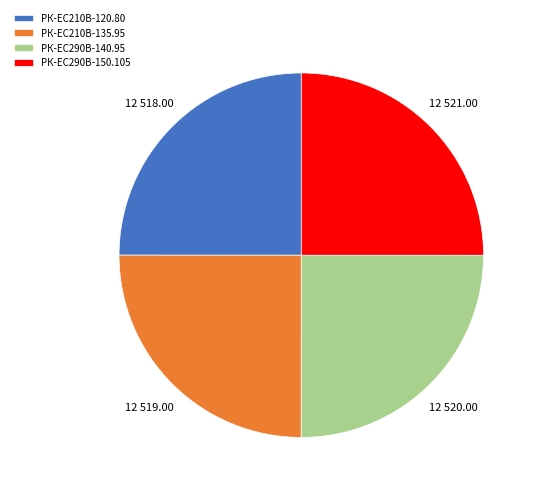

Is it true that РК-ЕС290В-150.105 is 10% of the pie?

False